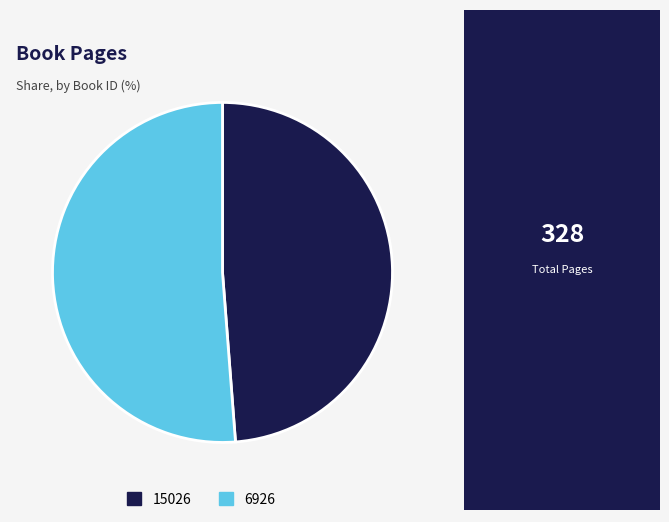

True or false: 15026 accounts for 40% of the total.

False